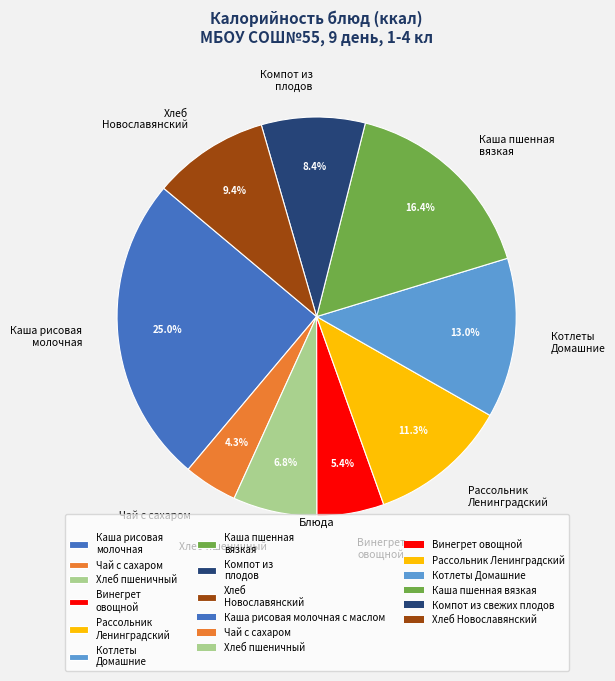

Is Котлеты Домашние the majority of the pie?

No